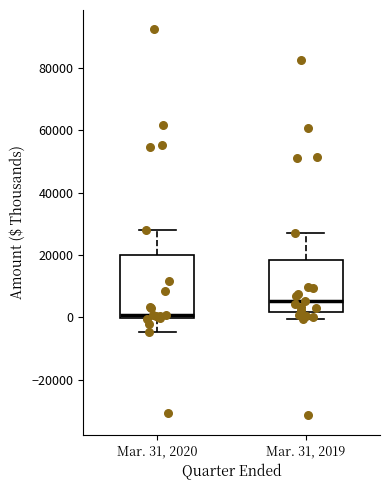

Where does the upper whisker of the box for Mar. 31, 2019 end on the y-axis? The values are not printed on the chart, so give them approximately, as read against the axis.

26000